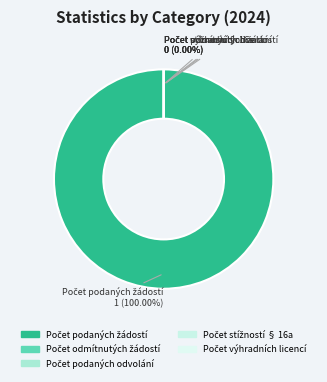

Rank the categories by value from highest to lowest.

Počet podaných žádostí, Počet odmítnutých žádostí, Počet podaných odvolání, Počet stížností § 16a, Počet výhradních licencí